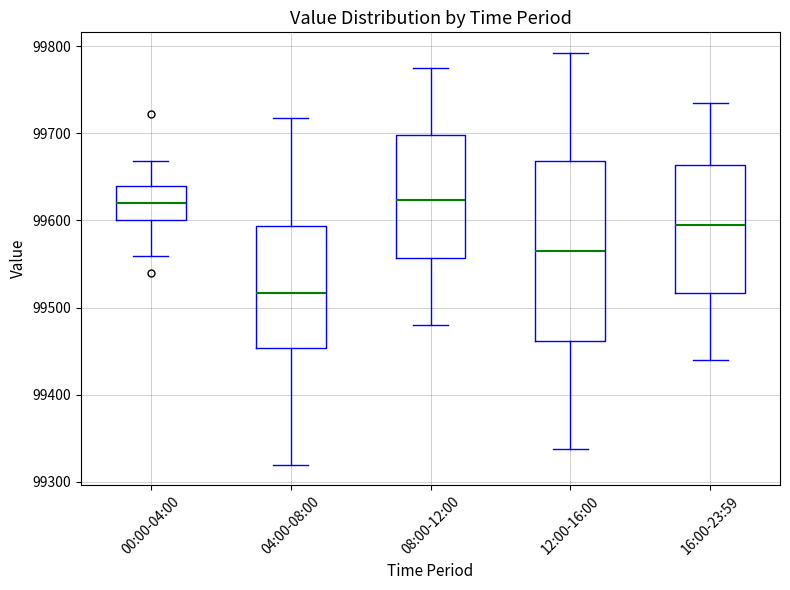

Reading left to right, transcribe this box plot: for each box, give where its median line is, the range the box spans, and where its two whiskers end, as read against the y-axis. The values are not printed on the chart, so give them approximately, as read against the axis.

00:00-04:00: median 99620, box 99600 to 99640, whiskers 99560 to 99670
04:00-08:00: median 99520, box 99450 to 99590, whiskers 99320 to 99720
08:00-12:00: median 99620, box 99560 to 99700, whiskers 99480 to 99780
12:00-16:00: median 99570, box 99460 to 99670, whiskers 99340 to 99790
16:00-23:59: median 99590, box 99520 to 99660, whiskers 99440 to 99740